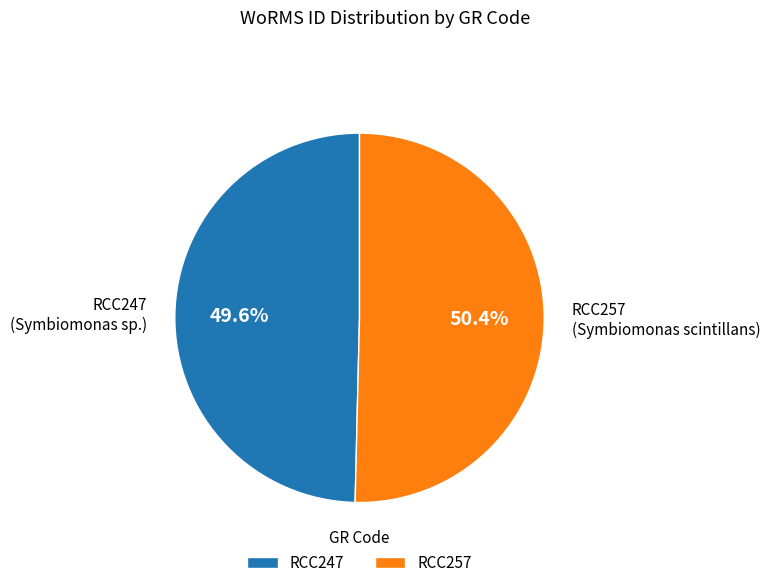

How many slices are in this pie chart?

2